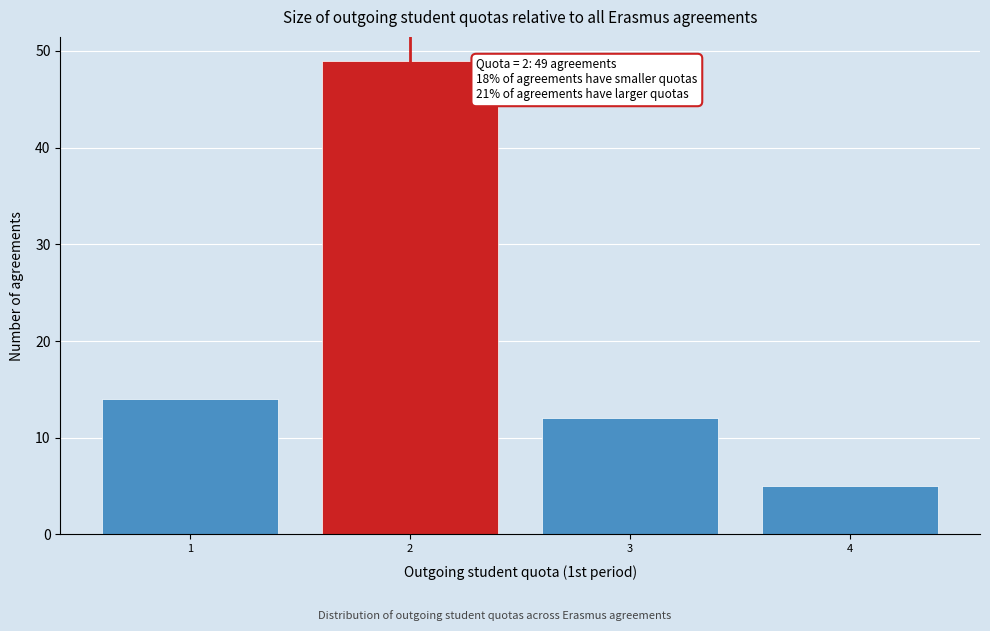

Which range on the x-axis has the tallest bar?

1.5 to 2.5